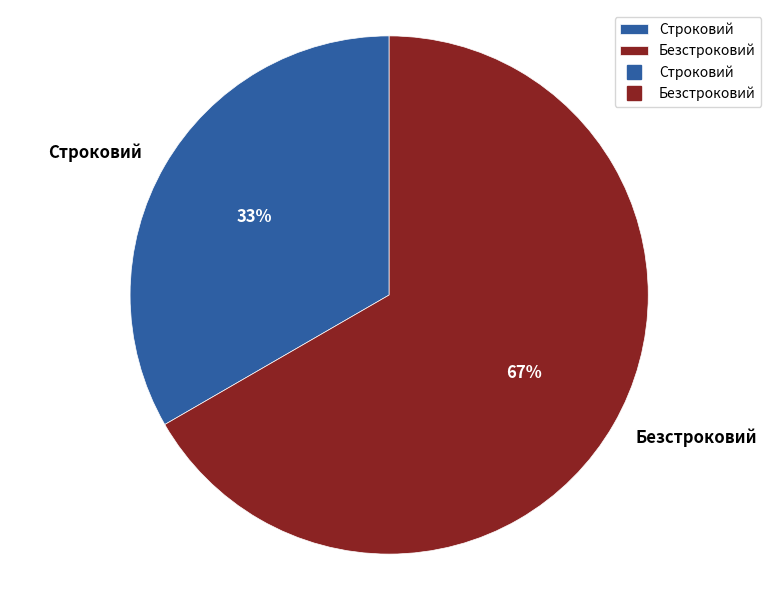

To the nearest percent, what is the combined percentage of Безстроковий and Строковий?

100%